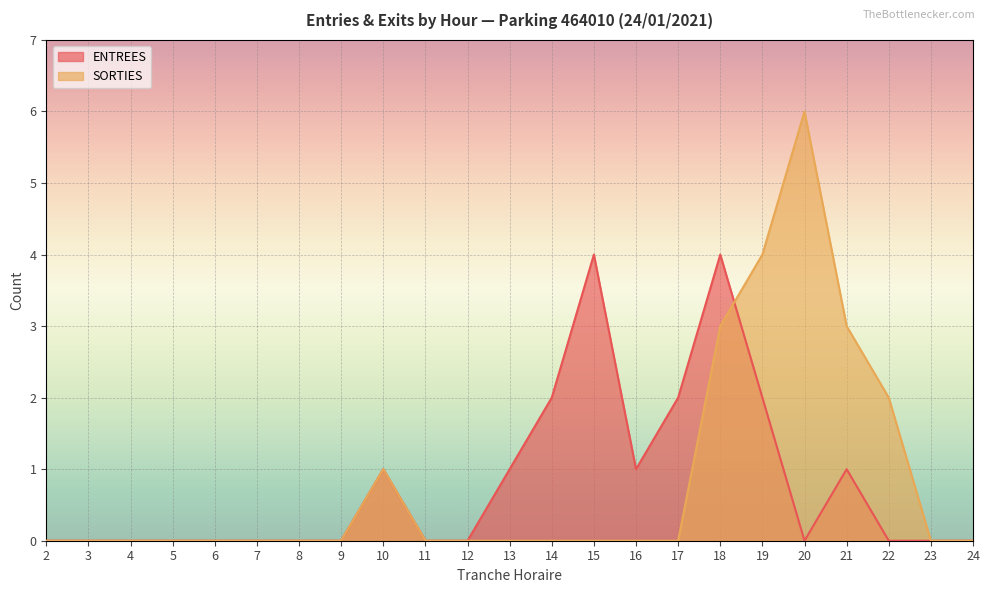

What is the maximum value for SORTIES?

6